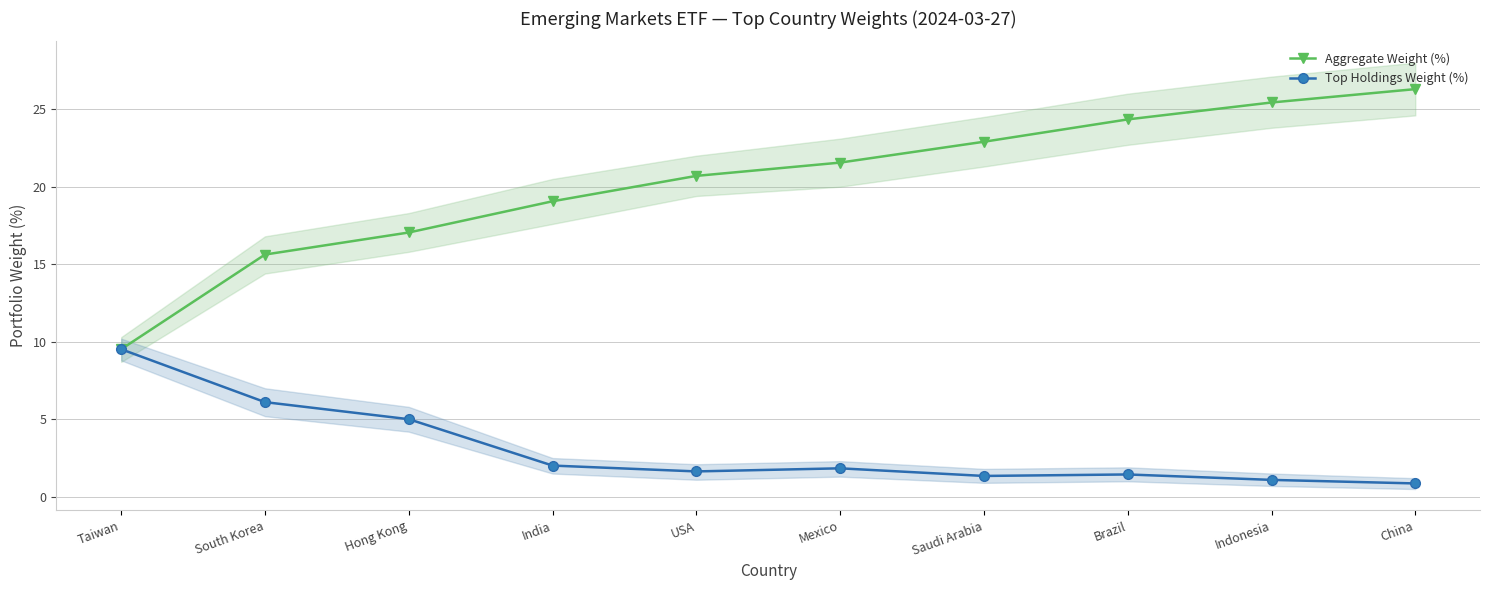

Where is Aggregate Weight (%) nearest to the value 17?

Hong Kong